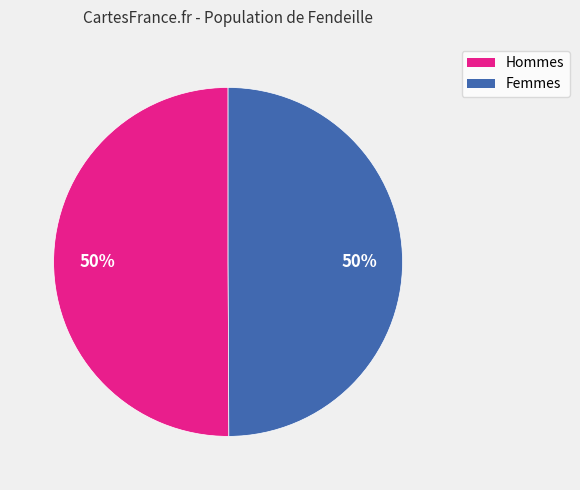

To the nearest percent, what percentage of the pie is Femmes?

50%